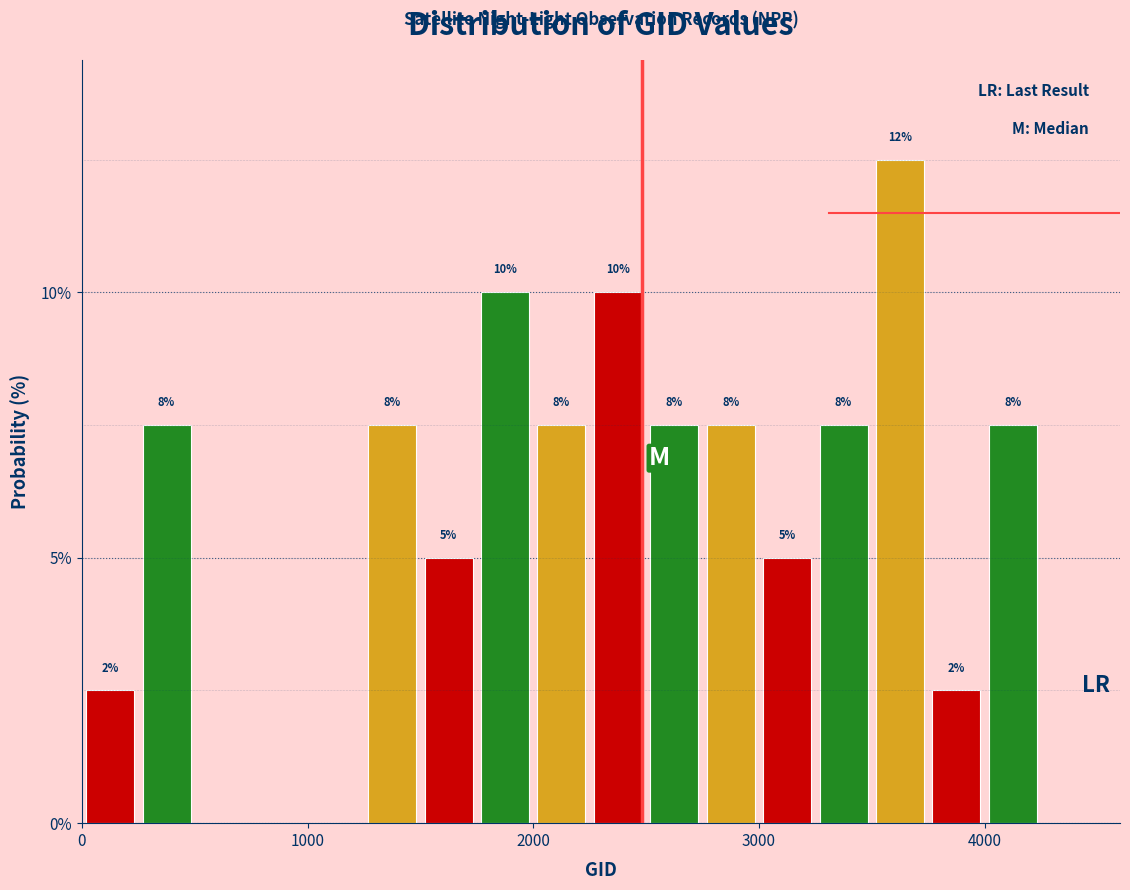

Around what value on the x-axis is the tallest bar? Give the approximate position of its centre, as read against the axis.

3600